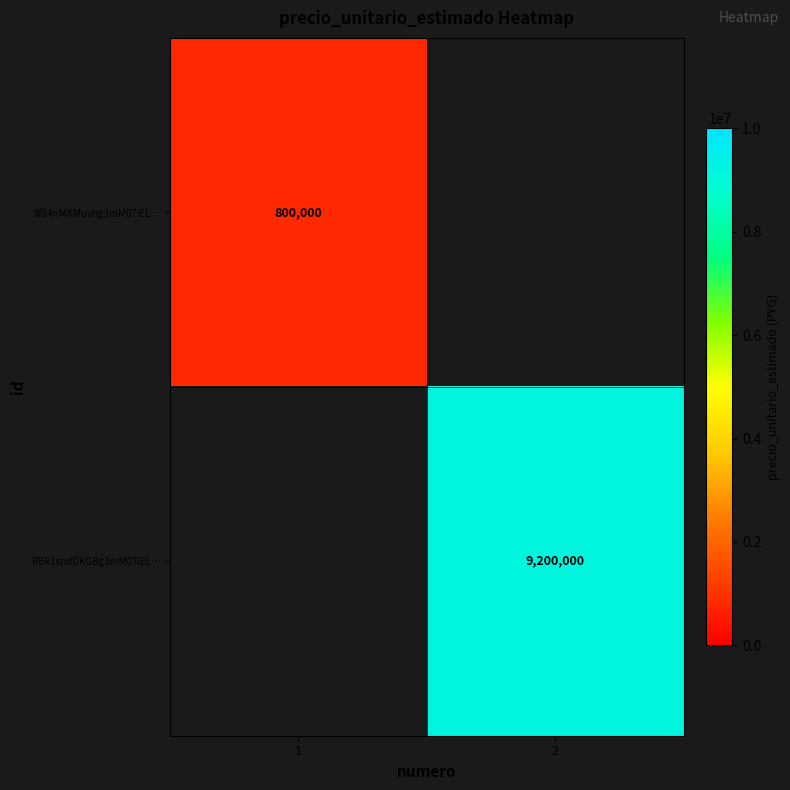

The value of 8f84nMKMuvhg3mM07iEL… at 1 is 800000. True or false?

True